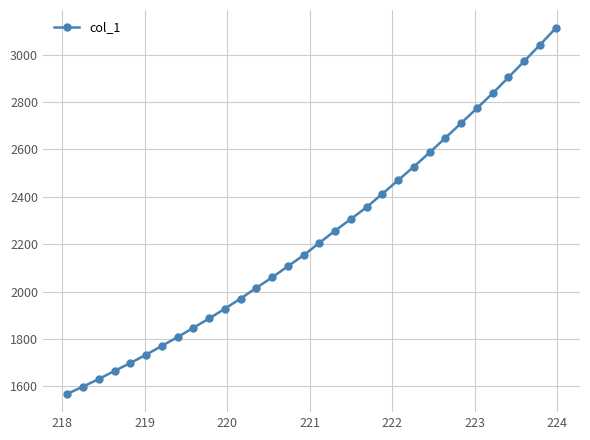

True or false: there are more than 2 points higher than both neighbors.

False